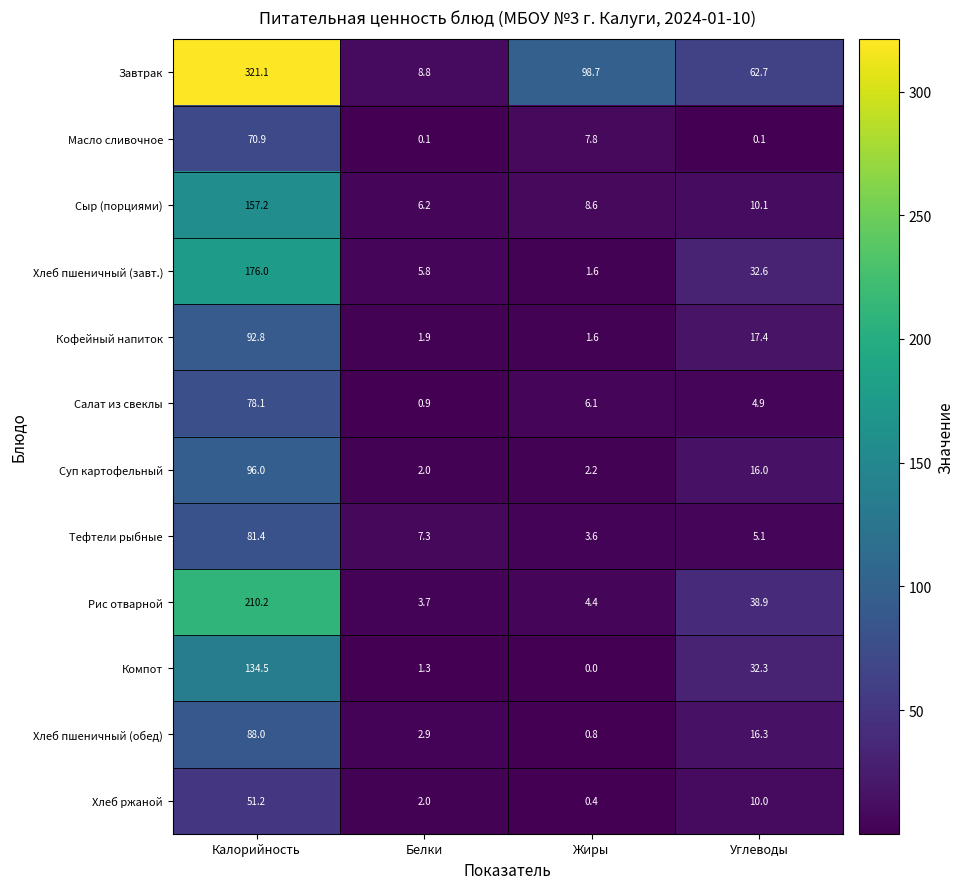

What is the sum of all Сыр (порциями) values?

182.1